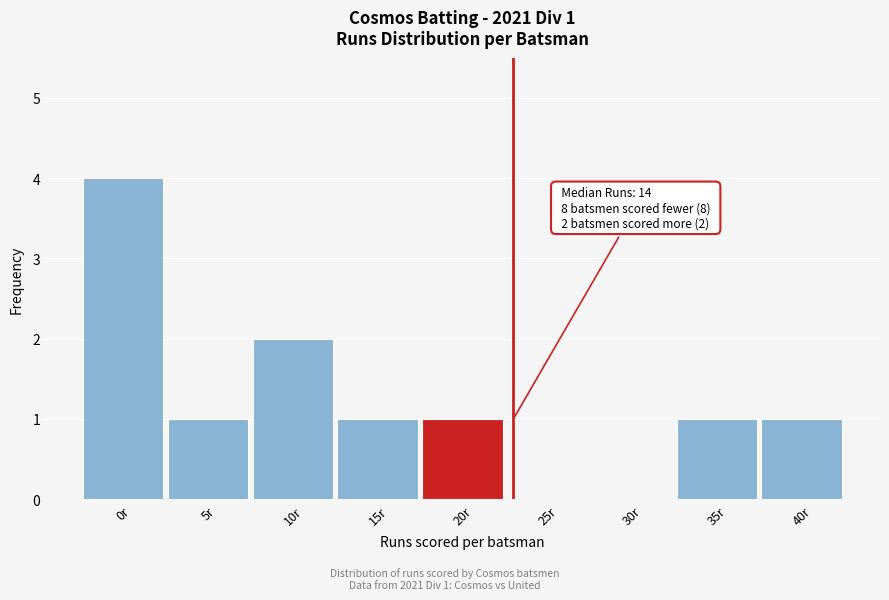

Reading left to right, what are all the values shown in this chart?

0r=4	5r=1	10r=2	15r=1	20r=1	25r=0	30r=0	35r=1	40r=1